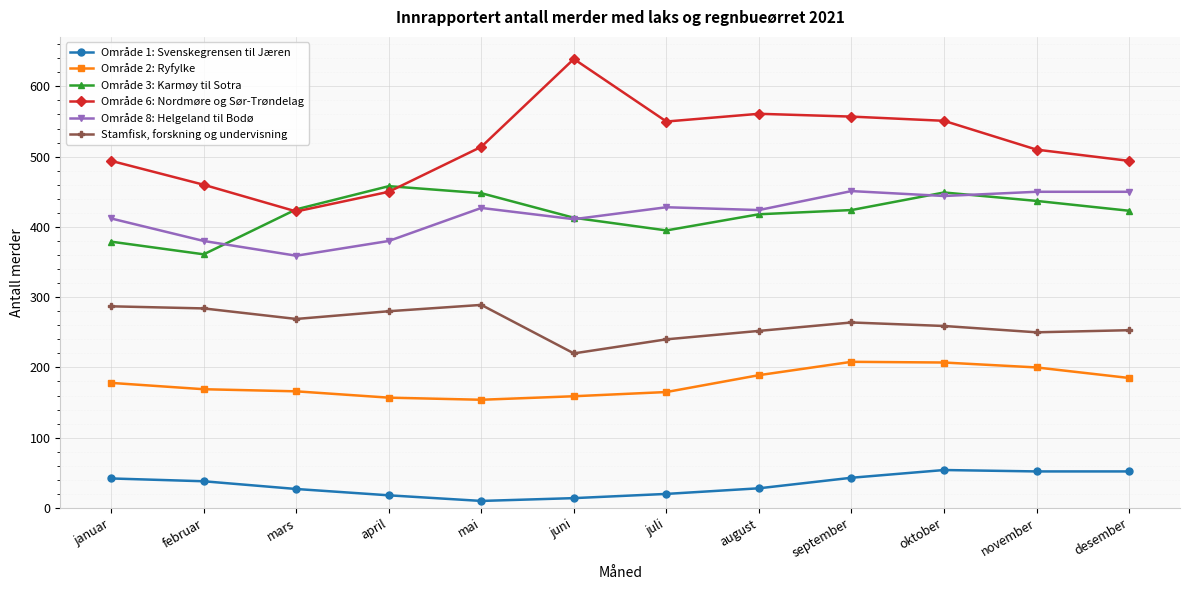

What is the spread (max minus min) of values at februar?

422